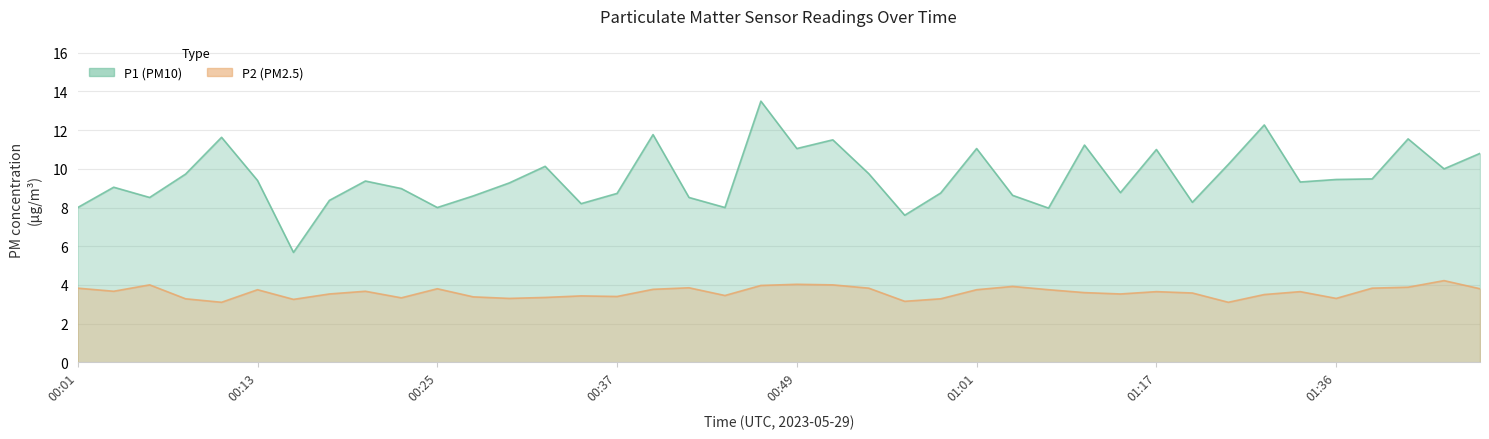

What position from the right is 00:42?

23